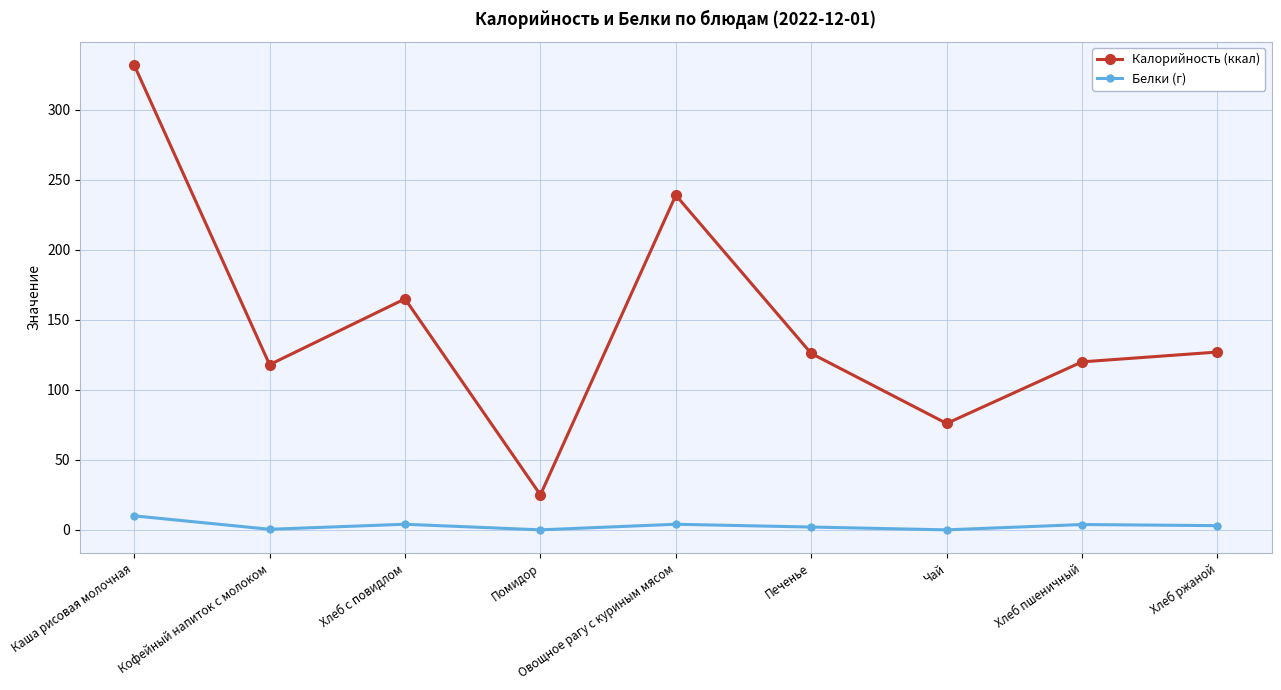

At which label does Калорийность (ккал) reach its minimum?

Помидор